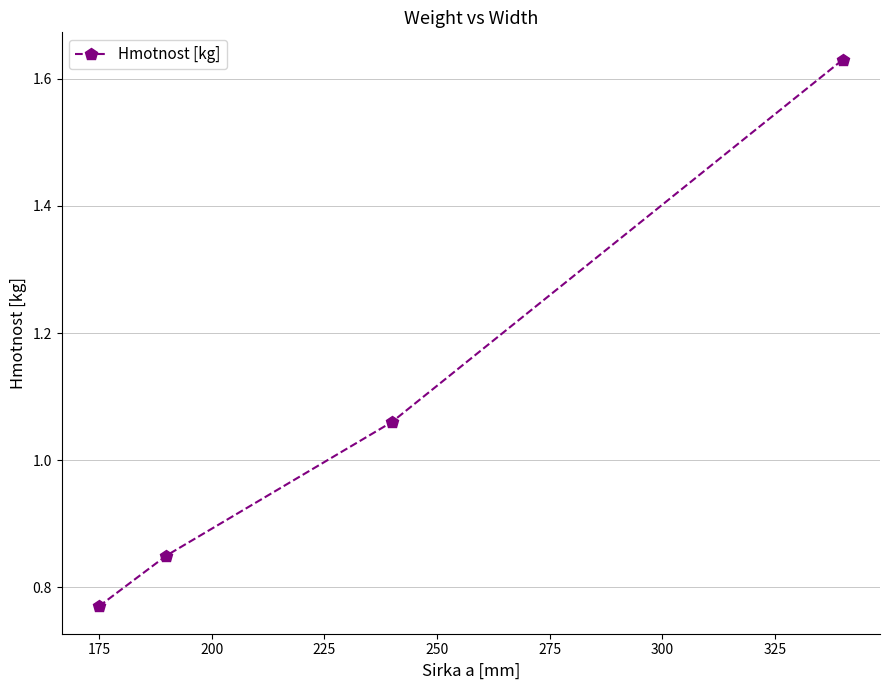

What is the sum of all values?

4.3